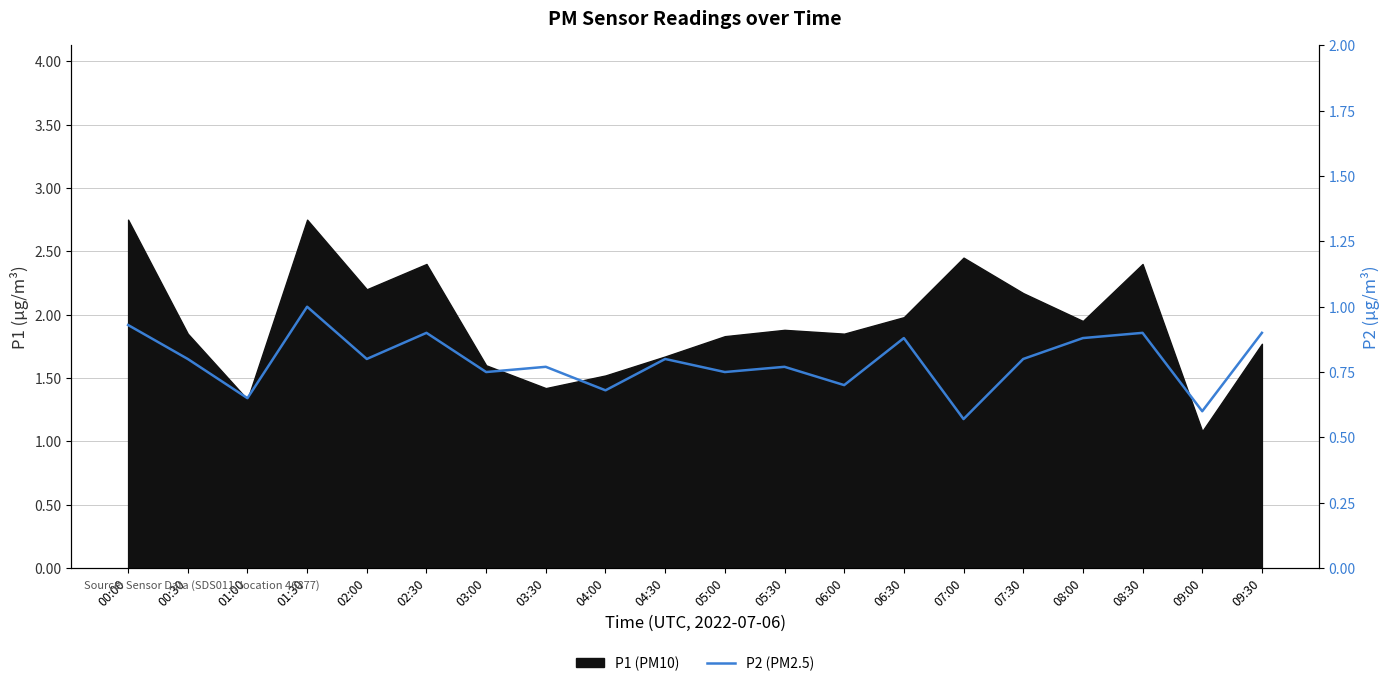

Is it true that the value at 09:00 is 0.6?

True